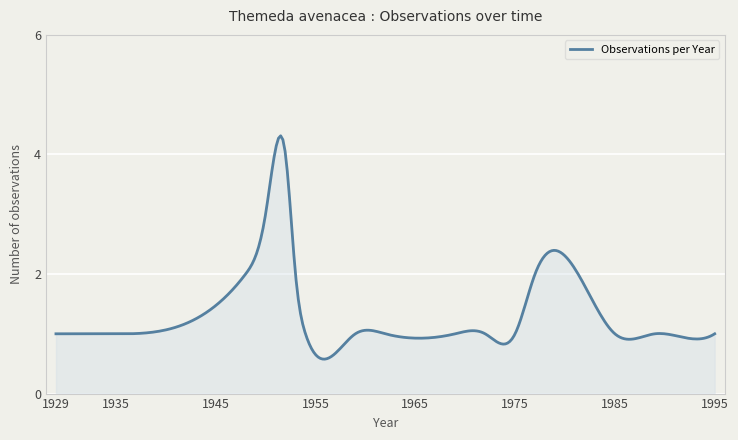

Does the chart display data point markers on the line(s)?

No